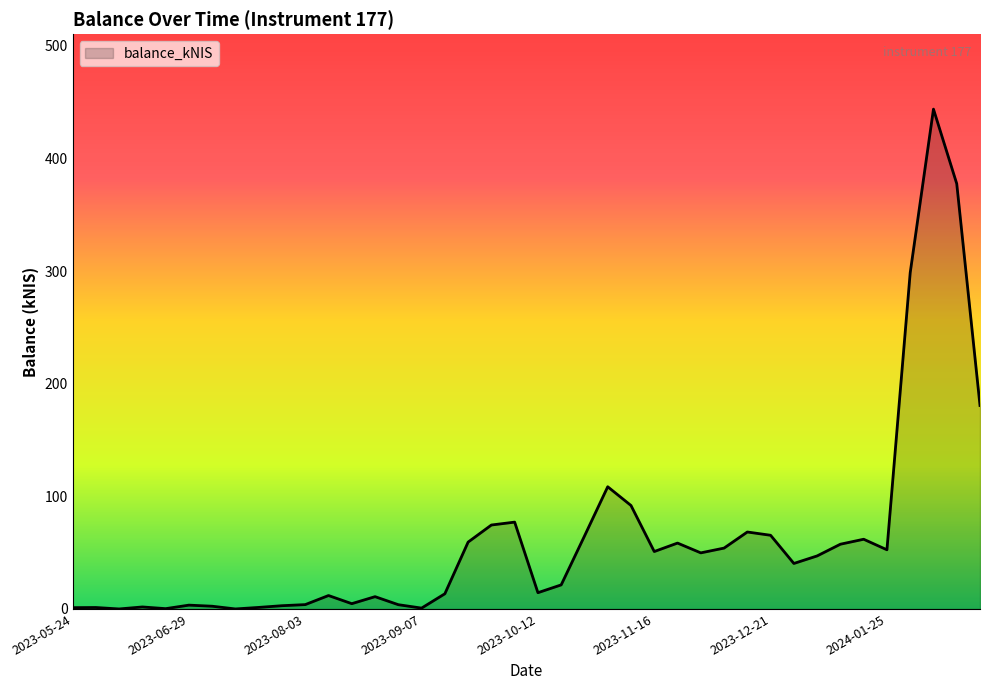

What is the greatest value displayed?

443.7